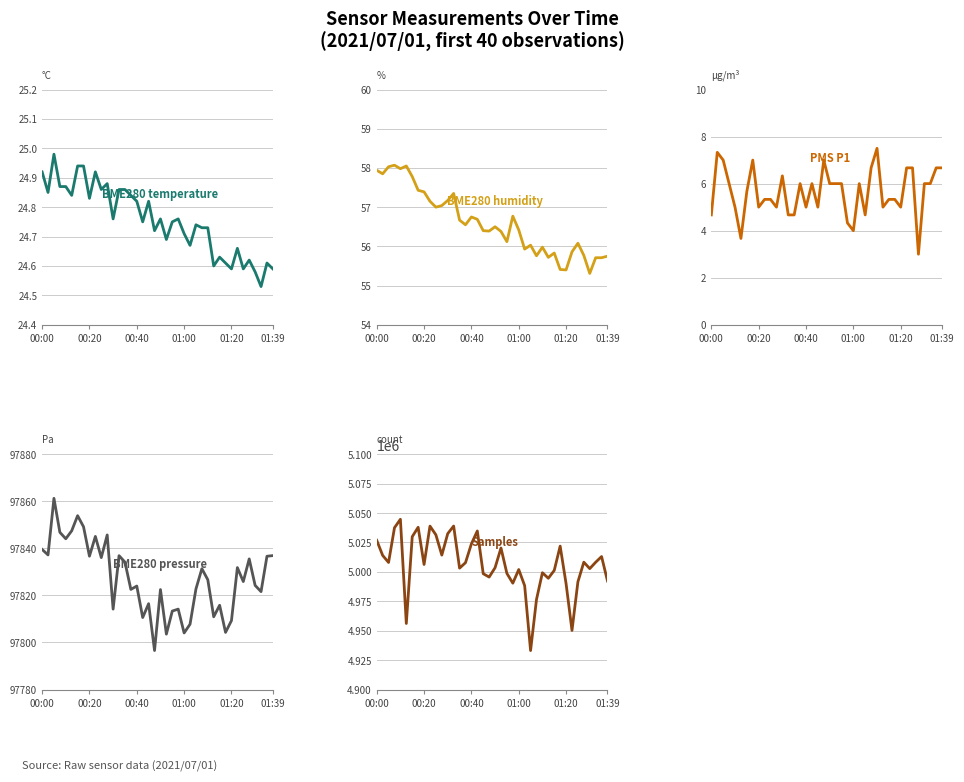

What is the average value of the BME280_humidity series?

56.6